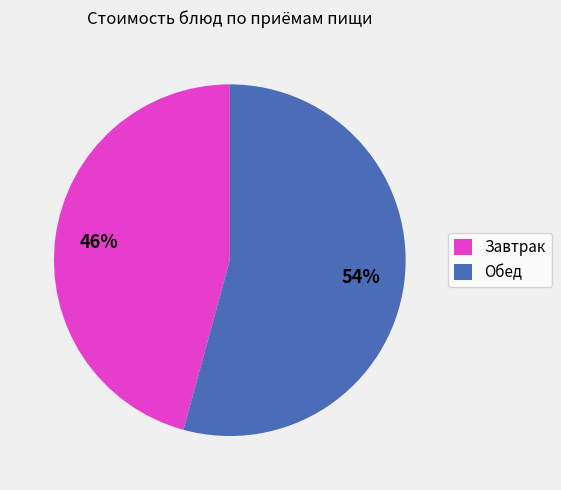

Is there a majority slice in this chart?

Yes